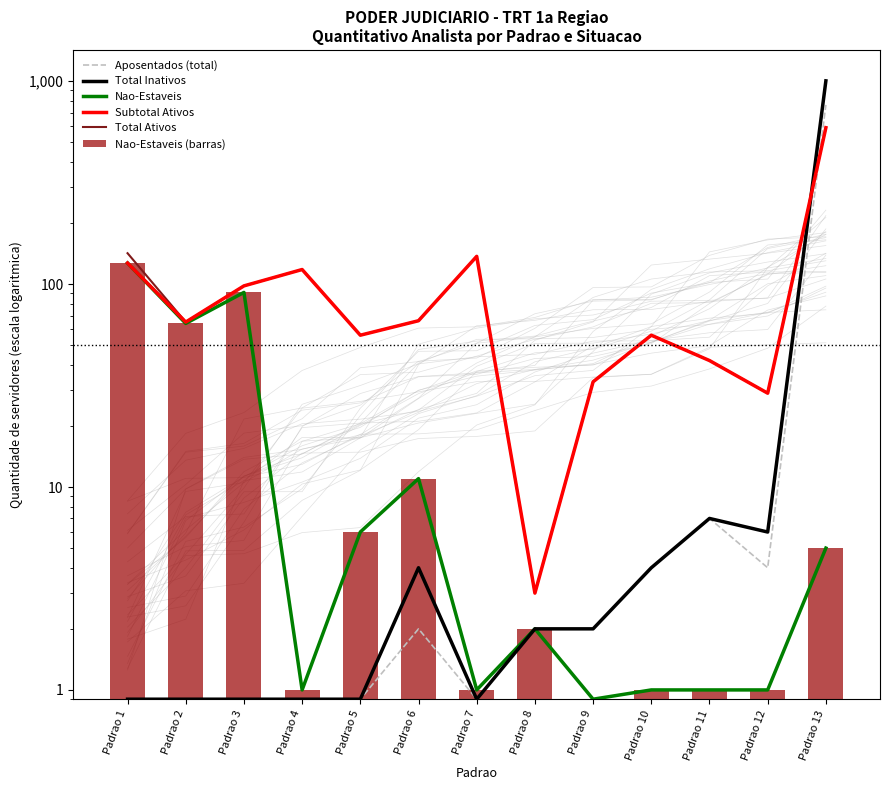

The value of Subtotal Ativos at Padrao 9 is 33.0. True or false?

True